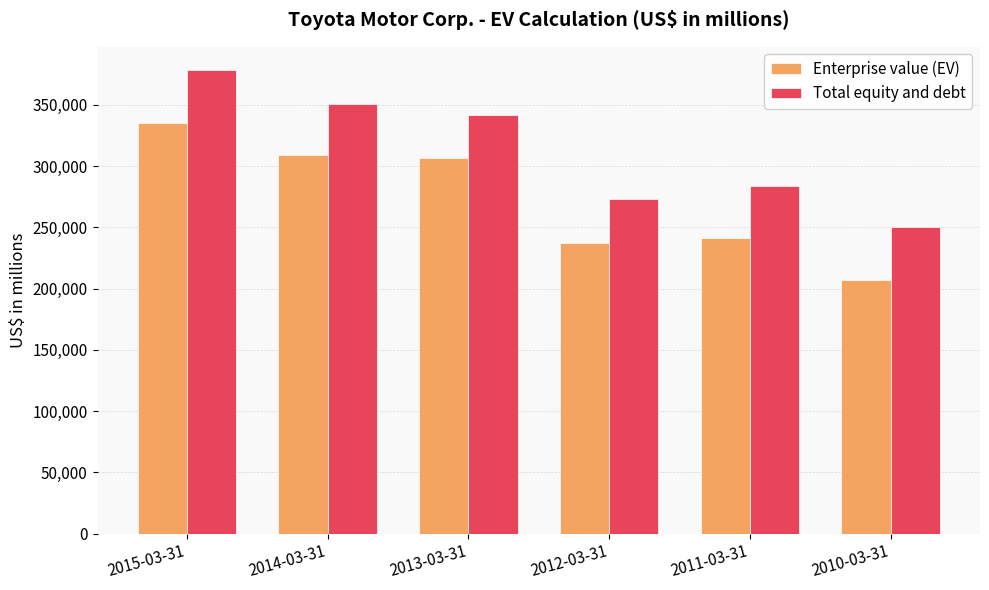

At which label is Total equity and debt closest to 314396?

2013-03-31